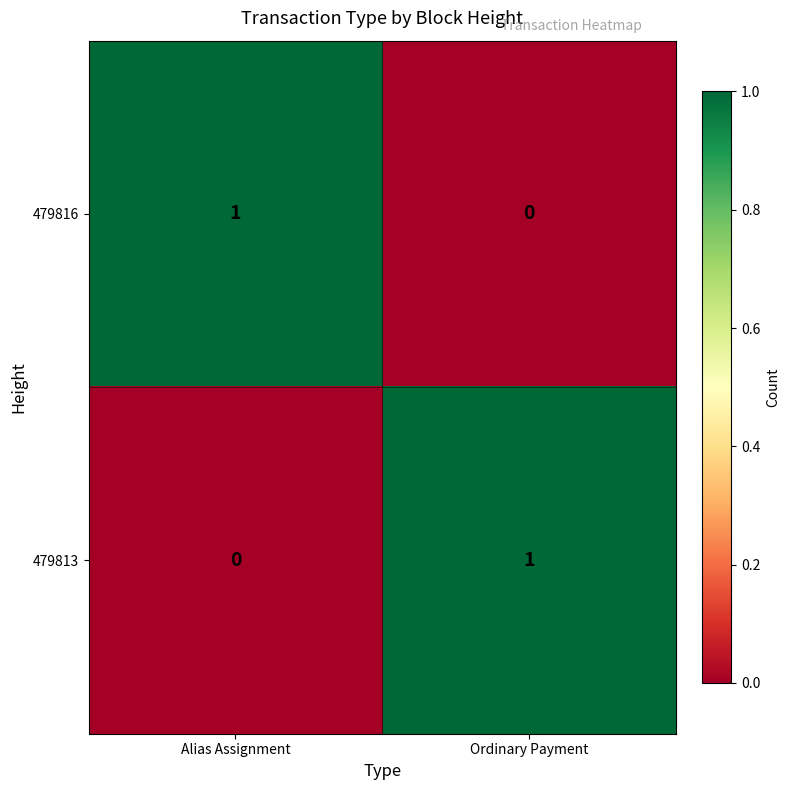

Reading right to left, transcribe all the data shown in this chart.

479816: 0	1
479813: 1	0